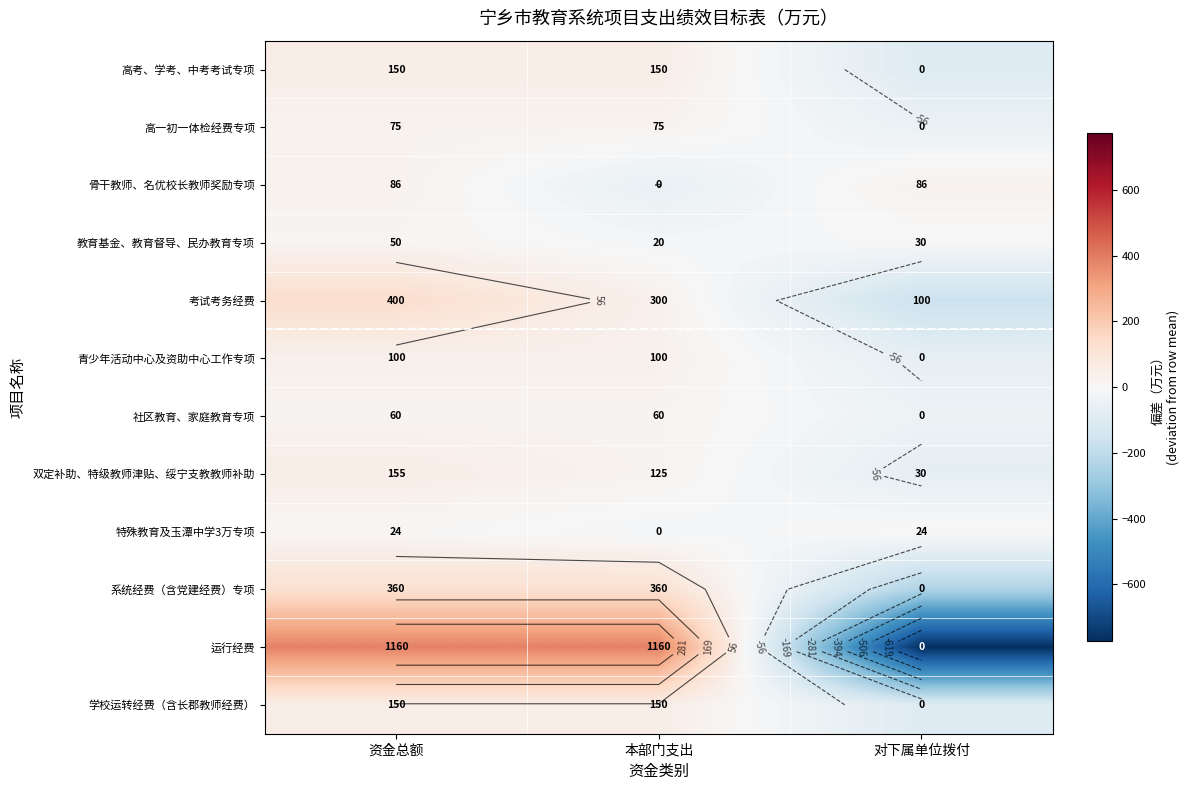

Where does the 青少年活动中心及资助中心工作专项 series first go above 33?

资金总额